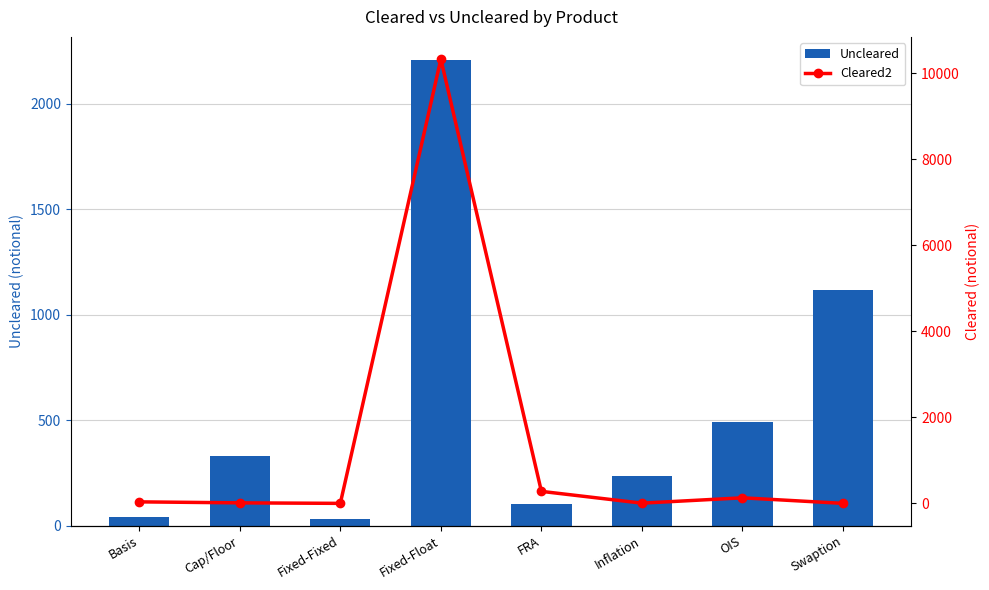

Reading left to right, extract all data points from this chart.

Uncleared: 40	328	31	2206	104	236	490	1117
Cleared2: 35	12	0	10328	279	5	129	0